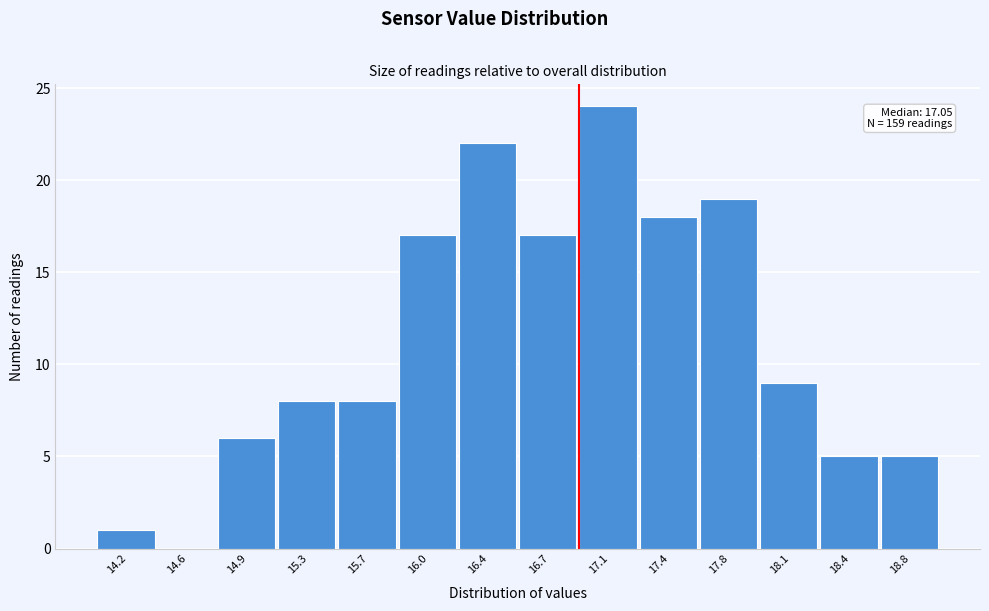

Reading left to right, extract all data points from this chart.

14.2=1	14.6=0	14.9=6	15.3=8	15.7=8	16.0=17	16.4=22	16.7=17	17.1=24	17.4=18	17.8=19	18.1=9	18.4=5	18.8=5